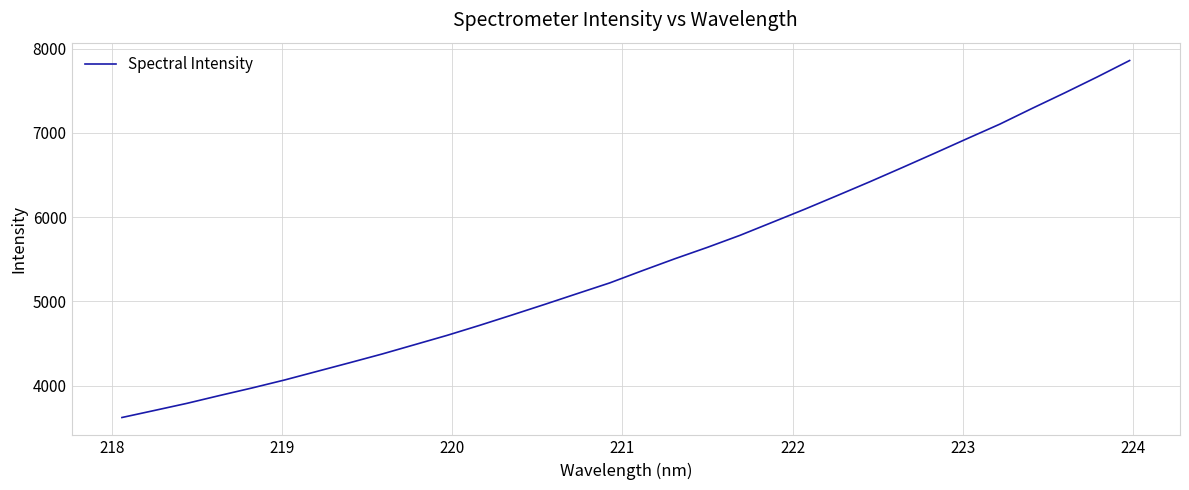

What is the greatest value displayed?

7857.8